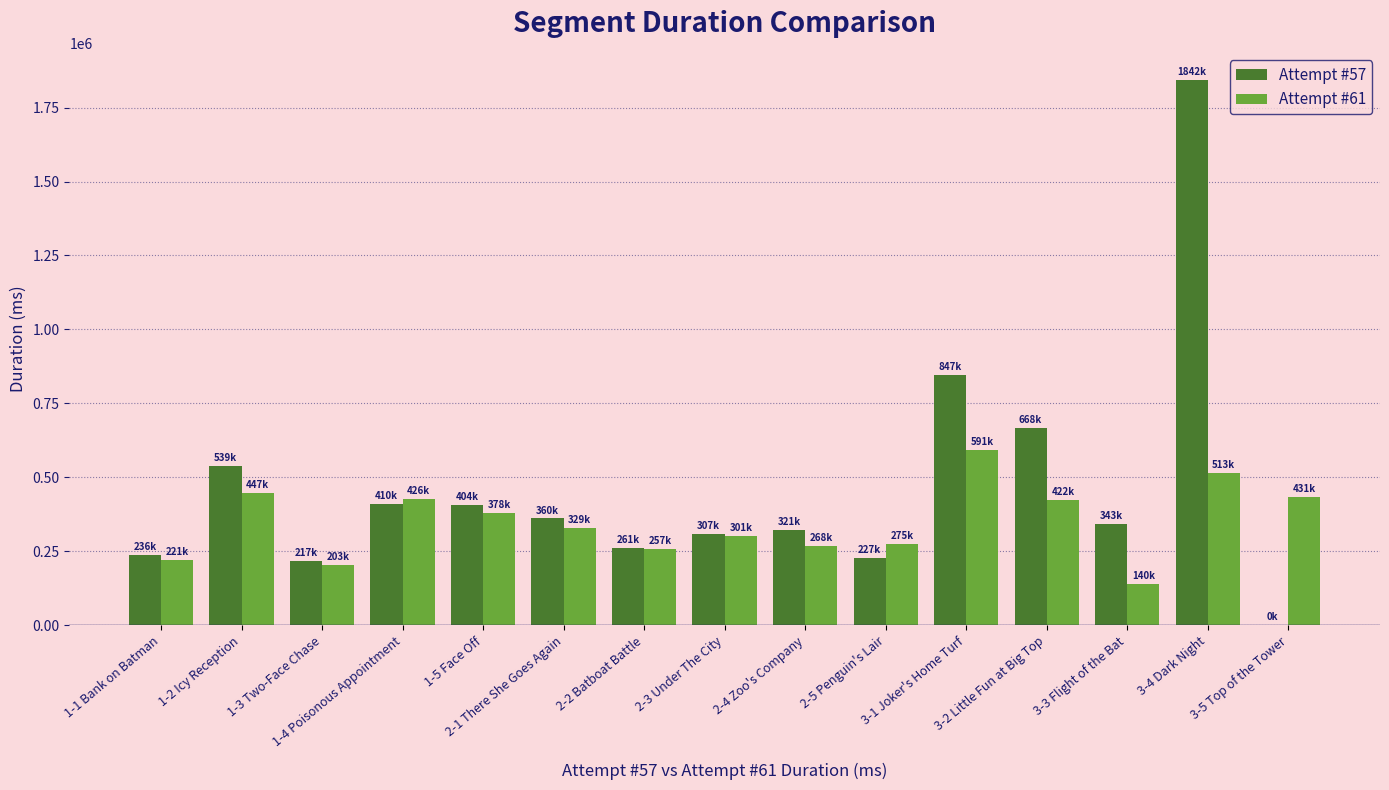

Between 1-2 Icy Reception and 3-3 Flight of the Bat, which series saw the biggest shift?

Attempt #61